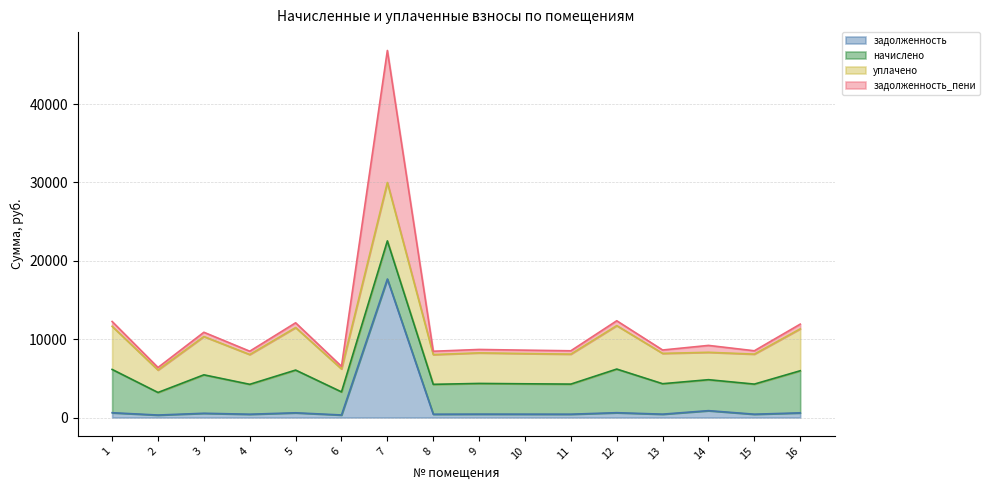

Between 4 and 16, which series saw the biggest shift?

задолженность_пени